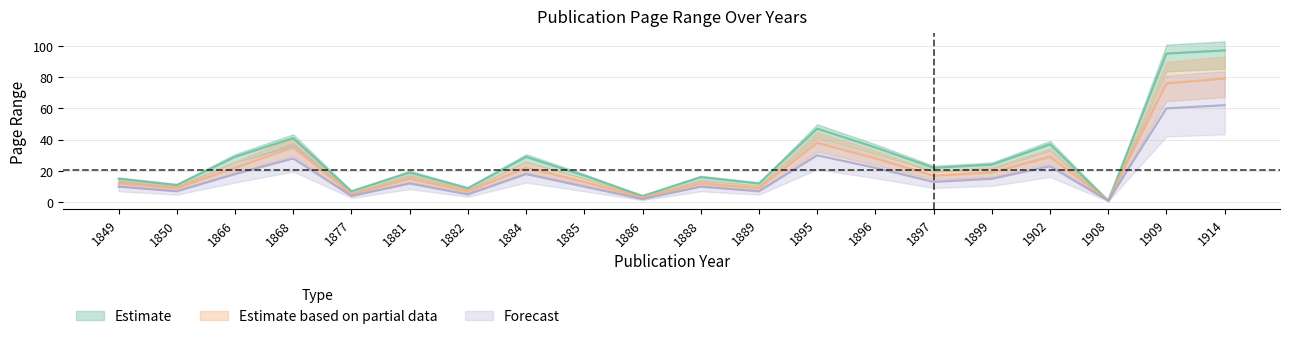

Rank the series by their average value, from highest to lowest.

Estimate, Estimate based on partial data, Forecast